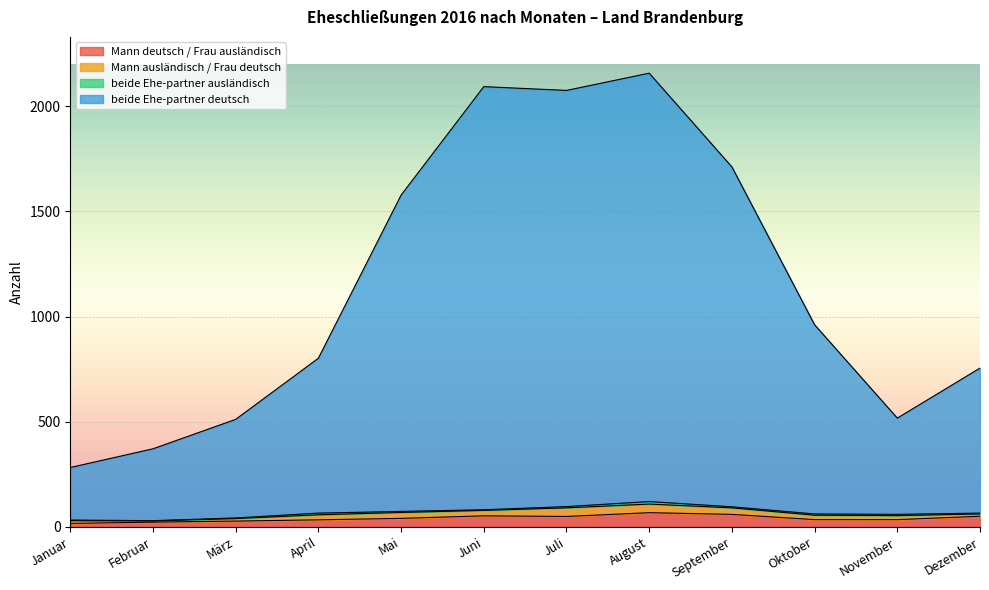

What is the label of the 3rd point from the right?

Oktober